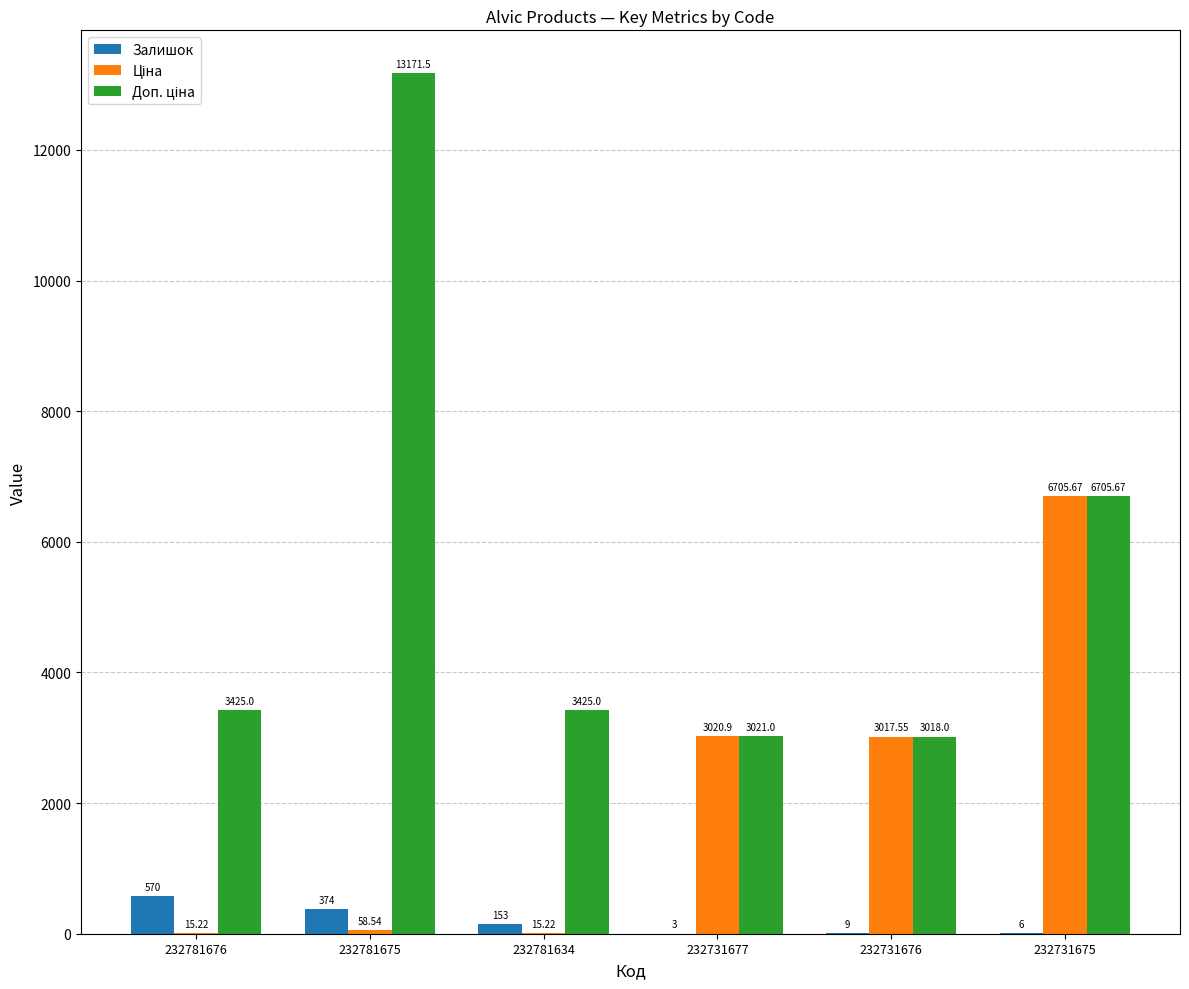

What is the total value across all series at 232731676?

6044.6